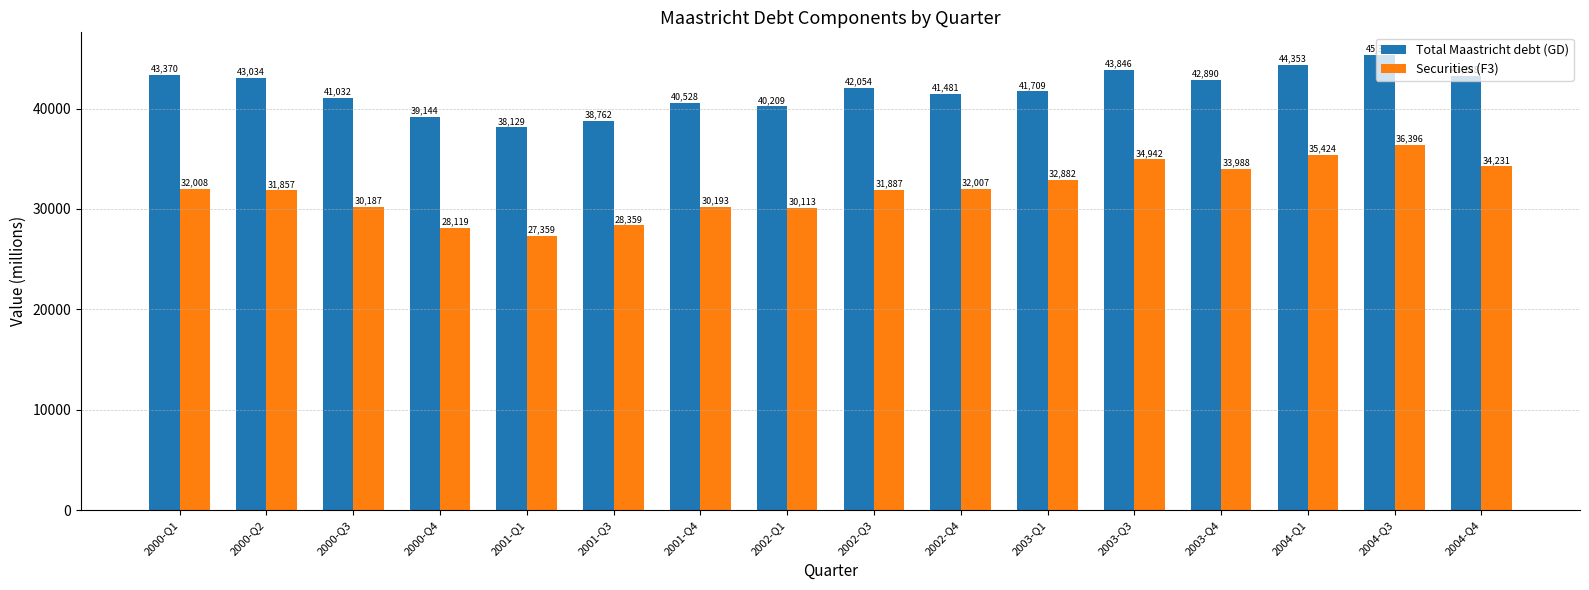

What is the value of the Securities (F3) bar at the 11th from the left?

32881.9